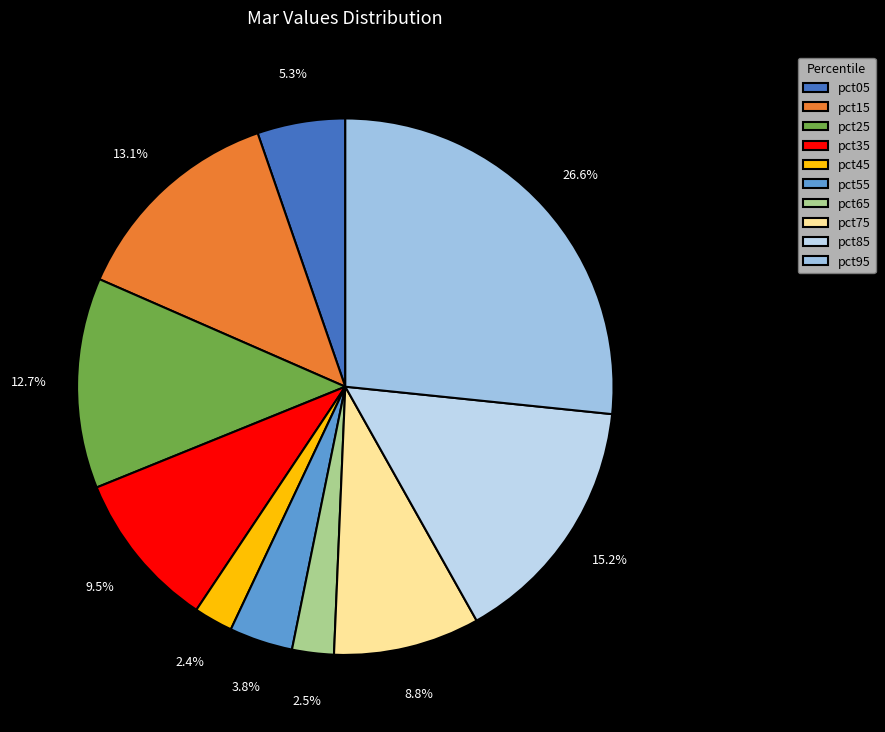

Combined, what portion of the pie is pct65 and pct05?

7.8%